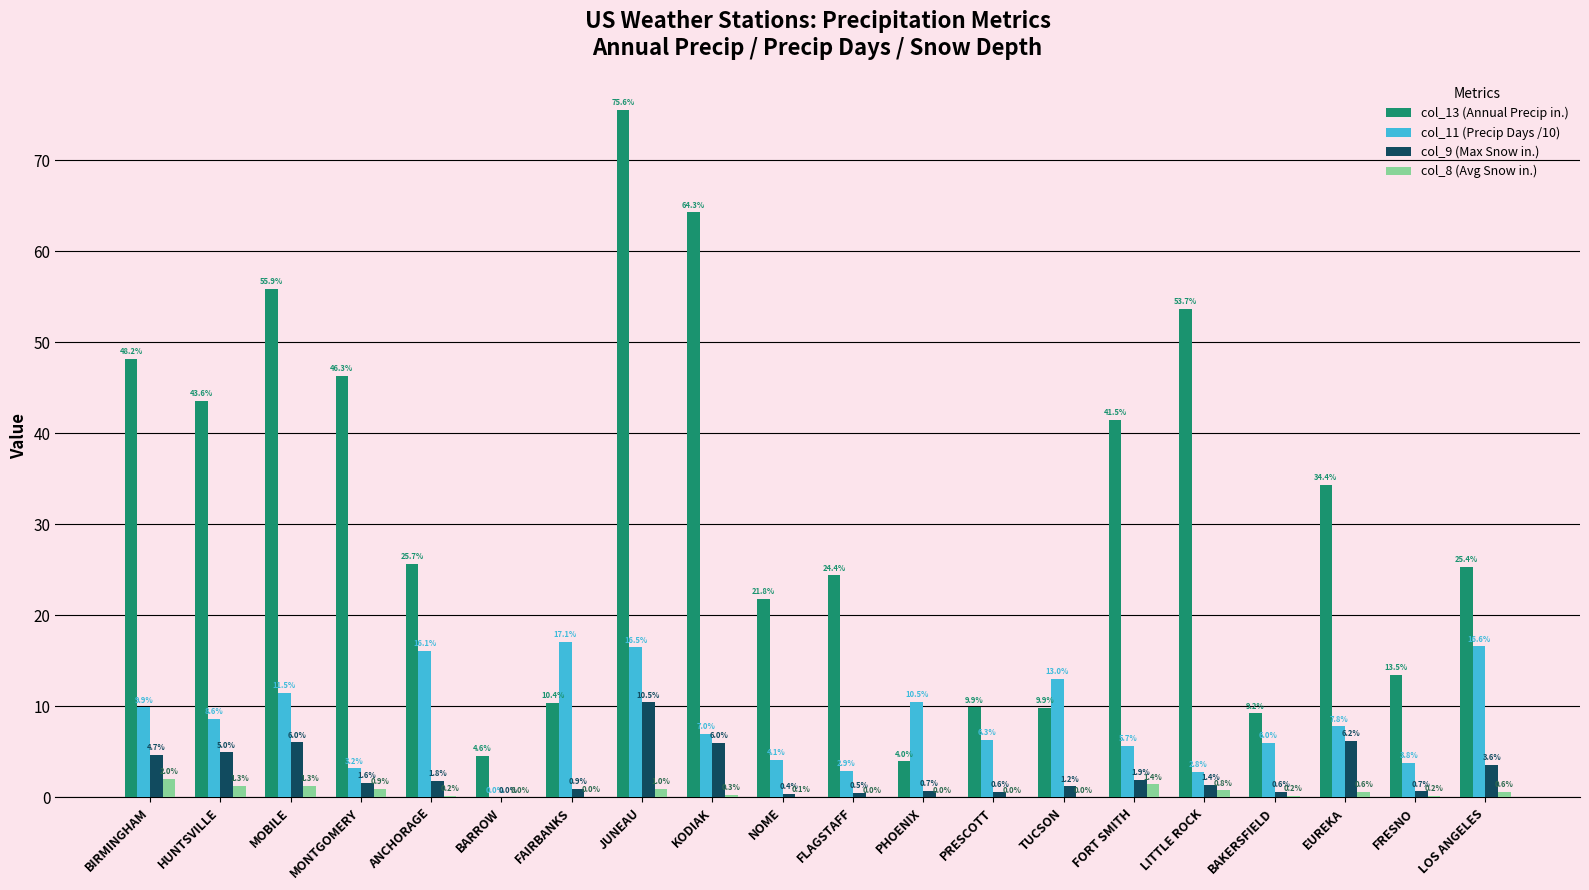

What is the sum of all col_11 (Precip Days /10) values?

169.4